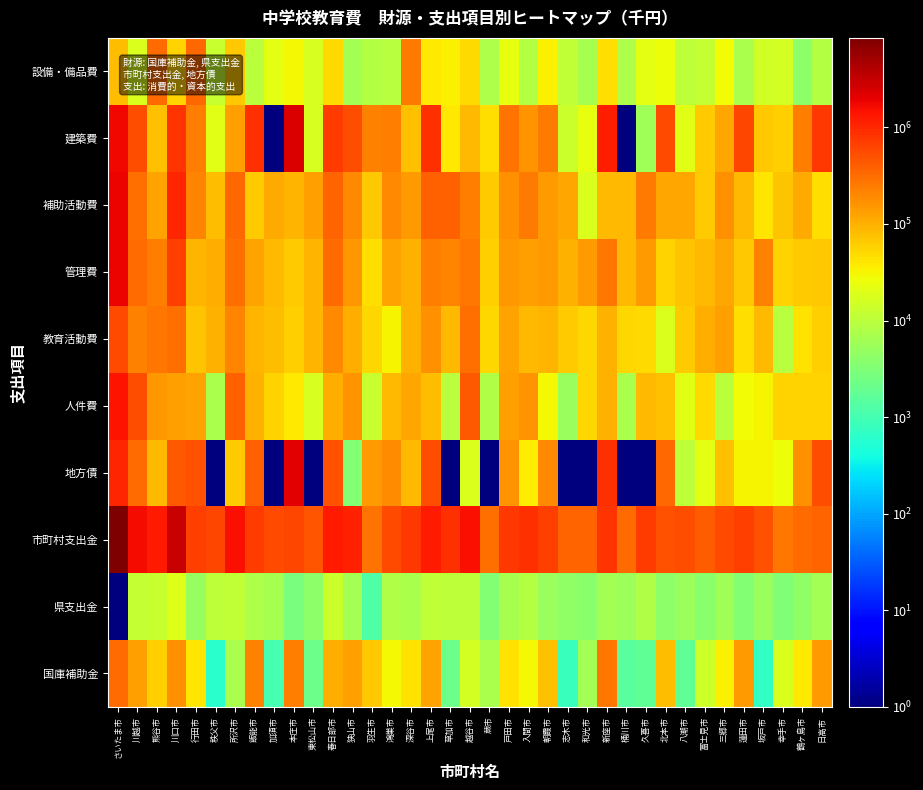

Reading left to right, list all the values displayed in this chart.

国庫補助金: さいたま市=320861	川越市=131655	熊谷市=57839	川口市=170352	行田市=39816	秩父市=598	所沢市=7064	飯能市=216803	加須市=1046	本庄市=233182	東松山市=2154	春日部市=102147	狭山市=136908	羽生市=69245	鴻巣市=30852	深谷市=44582	上尾市=127593	草加市=2161	越谷市=15998	蕨市=7195	戸田市=43717	入間市=30682	朝霞市=75870	志木市=806	和光市=6321	新座市=274456	桶川市=1478	久喜市=1667	北本市=81160	八潮市=1697	富士見市=14316	三郷市=33732	蓮田市=143276	坂戸市=734	幸手市=17760	鶴ヶ島市=39371	日高市=138383
県支出金: さいたま市=1	川越市=12075	熊谷市=12780	川口市=19499	行田市=5003	秩父市=10317	所沢市=11092	飯能市=7417	加須市=6693	本庄市=2852	東松山市=4162	春日部市=13702	狭山市=6174	羽生市=1284	鴻巣市=8183	深谷市=7020	上尾市=11337	草加市=10275	越谷市=10411	蕨市=3450	戸田市=6600	入間市=8422	朝霞市=5229	志木市=4255	和光市=3852	新座市=6188	桶川市=5445	久喜市=8348	北本市=4121	八潮市=5177	富士見市=3924	三郷市=5913	蓮田市=3377	坂戸市=5292	幸手市=3289	鶴ヶ島市=4311	日高市=6326
市町村支出金: さいたま市=8446001	川越市=1635499	熊谷市=1260356	川口市=2930873	行田市=667013	秩父市=602246	所沢市=1492188	飯能市=706766	加須市=578495	本庄市=585863	東松山市=479867	春日部市=1238349	狭山市=1086339	羽生市=288712	鴻巣市=551520	深谷市=759272	上尾市=1258958	草加市=884872	越谷市=1508699	蕨市=292404	戸田市=783710	入間市=843373	朝霞市=672504	志木市=361470	和光市=356431	新座市=826828	桶川市=324820	久喜市=702330	北本市=501215	八潮市=512548	富士見市=420851	三郷市=563682	蓮田市=685895	坂戸市=489098	幸手市=263560	鶴ヶ島市=312291	日高市=356627
地方債: さいたま市=1056000	川越市=325042	熊谷市=87800	川口市=442000	行田市=483700	秩父市=1	所沢市=63356	飯能市=378500	加須市=1	本庄市=2055800	東松山市=1	春日部市=483602	狭山市=3500	羽生市=143900	鴻巣市=184100	深谷市=88100	上尾市=536800	草加市=1	越谷市=18400	蕨市=1	戸田市=164600	入間市=37100	朝霞市=199500	志木市=1	和光市=1	新座市=887100	桶川市=1	久喜市=1	北本市=347200	八潮市=10200	富士見市=21700	三郷市=76700	蓮田市=31900	坂戸市=31500	幸手市=27000	鶴ヶ島市=172600	日高市=529400
人件費: さいたま市=1465197	川越市=536168	熊谷市=149864	川口市=136323	行田市=122913	秩父市=6992	所沢市=386644	飯能市=98534	加須市=57014	本庄市=39349	東松山市=16864	春日部市=106431	狭山市=160139	羽生市=12256	鴻巣市=86841	深谷市=116261	上尾市=81109	草加市=9268	越谷市=431284	蕨市=8351	戸田市=137786	入間市=160853	朝霞市=30414	志木市=5314	和光市=51845	新座市=96144	桶川市=7140	久喜市=88625	北本市=75506	八潮市=20175	富士見市=48859	三郷市=9763	蓮田市=27987	坂戸市=32481	幸手市=56766	鶴ヶ島市=55302	日高市=54568
教育活動費: さいたま市=552237	川越市=227013	熊谷市=269433	川口市=302397	行田市=71439	秩父市=101037	所沢市=205846	飯能市=91917	加須市=81792	本庄市=57888	東松山市=89614	春日部市=195550	狭山市=104505	羽生市=52113	鴻巣市=31723	深谷市=97619	上尾市=170391	草加市=87759	越谷市=301832	蕨市=51840	戸田市=125305	入間市=87243	朝霞市=93558	志木市=62166	和光市=52666	新座市=97281	桶川市=51162	久喜市=48894	北本市=17788	八潮市=64770	富士見市=103217	三郷市=138275	蓮田市=45332	坂戸市=88394	幸手市=9006	鶴ヶ島市=44449	日高市=60364
管理費: さいたま市=1790760	川越市=329934	熊谷市=228506	川口市=676888	行田市=90662	秩父市=106158	所沢市=298362	飯能市=129661	加須市=85412	本庄市=61810	東松山市=93172	春日部市=314697	狭山市=152156	羽生市=46098	鴻巣市=126894	深谷市=99919	上尾市=242202	草加市=211363	越谷市=265483	蕨市=58013	戸田市=150767	入間市=134562	朝霞市=140997	志木市=98564	和光市=146223	新座市=267079	桶川市=88712	久喜市=140739	北本市=56265	八潮市=72993	富士見市=86937	三郷市=119930	蓮田市=69664	坂戸市=221413	幸手市=55380	鶴ヶ島市=64944	日高市=67428
補助活動費: さいたま市=1852528	川越市=294189	熊谷市=128774	川口市=1029341	行田市=210039	秩父市=83886	所沢市=331211	飯能市=64676	加須市=113515	本庄市=94825	東松山市=131737	春日部市=366962	狭山市=191393	羽生市=68249	鴻巣市=196272	深谷市=145715	上尾市=381075	草加市=398330	越谷市=227725	蕨市=63470	戸田市=172737	入間市=249453	朝霞市=144718	志木市=119782	和光市=18705	新座市=85256	桶川市=87893	久喜市=255619	北本市=118426	八潮市=121367	富士見市=65023	三郷市=176259	蓮田市=85823	坂戸市=42037	幸手市=71831	鶴ヶ島市=110317	日高市=45439
建築費: さいたま市=1721881	川越市=522221	熊谷市=75323	川口市=828770	行田市=241189	秩父市=21079	所沢市=136188	飯能市=859852	加須市=1	本庄市=2425265	東松山市=17363	春日部市=705984	狭山市=534473	羽生市=223840	鴻巣市=228985	深谷市=76473	上尾市=862900	草加市=39742	越谷市=84161	蕨市=47264	戸田市=284940	入間市=161816	朝霞市=245220	志木市=13565	和光市=23112	新座市=1205886	桶川市=1	久喜市=5918	北本市=566063	八潮市=20877	富士見市=62775	三郷市=115614	蓮田市=589731	坂戸市=68102	幸手市=61260	鶴ヶ島市=231395	日高市=754028
設備・備品費: さいたま市=79788	川越市=17710	熊谷市=329196	川口市=54535	行田市=337463	秩父市=12433	所沢市=68579	飯能市=9645	加須市=21604	本庄市=30509	東松山市=17177	春日部市=48469	狭山市=6256	羽生市=8799	鴻巣市=9198	深谷市=250297	上尾市=38748	草加市=34014	越谷市=48997	蕨市=7817	戸田市=23684	入間市=8478	朝霞市=34826	志木市=11166	和光市=6935	新座市=46668	桶川市=7845	久喜市=22039	北本市=26247	八潮市=10694	富士見市=12011	三郷市=28728	蓮田市=6975	坂戸市=15375	幸手市=15974	鶴ヶ島市=4121	日高市=8621